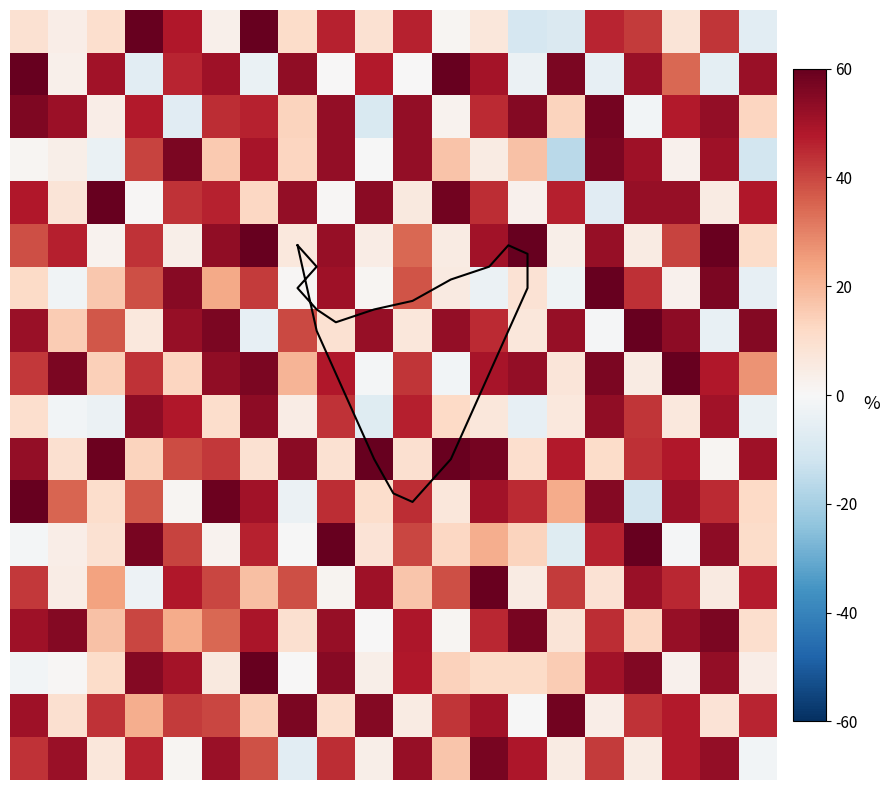

At which category does the chart reach its minimum across all series?

14